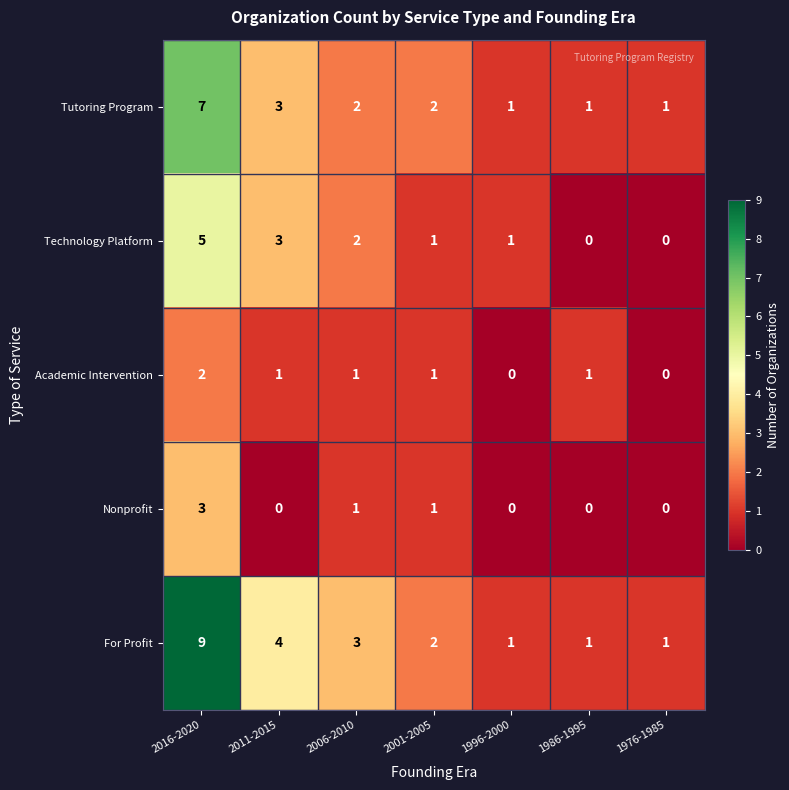

At how many categories does at least one series exceed 0?

7